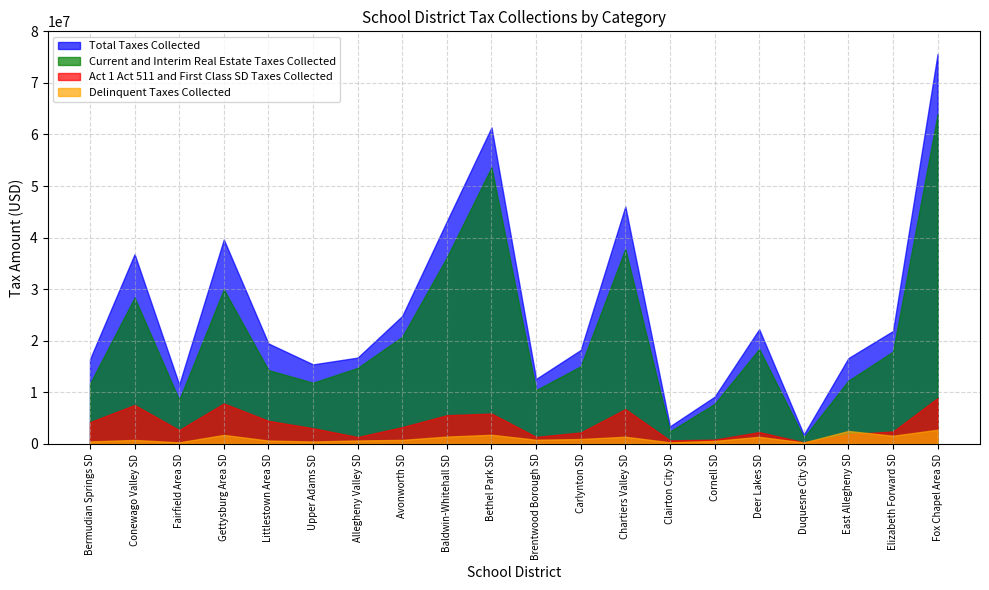

At which category does Current and Interim Real Estate Taxes Collected reach its first local valley?

Fairfield Area SD